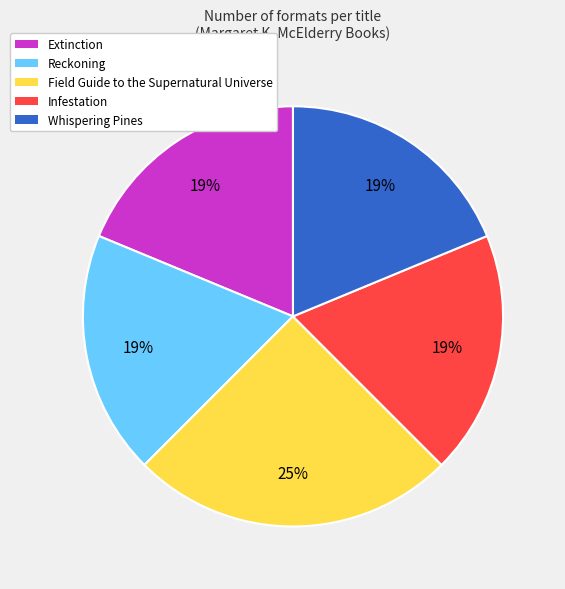

To the nearest percent, what percentage of the pie is Whispering Pines?

19%